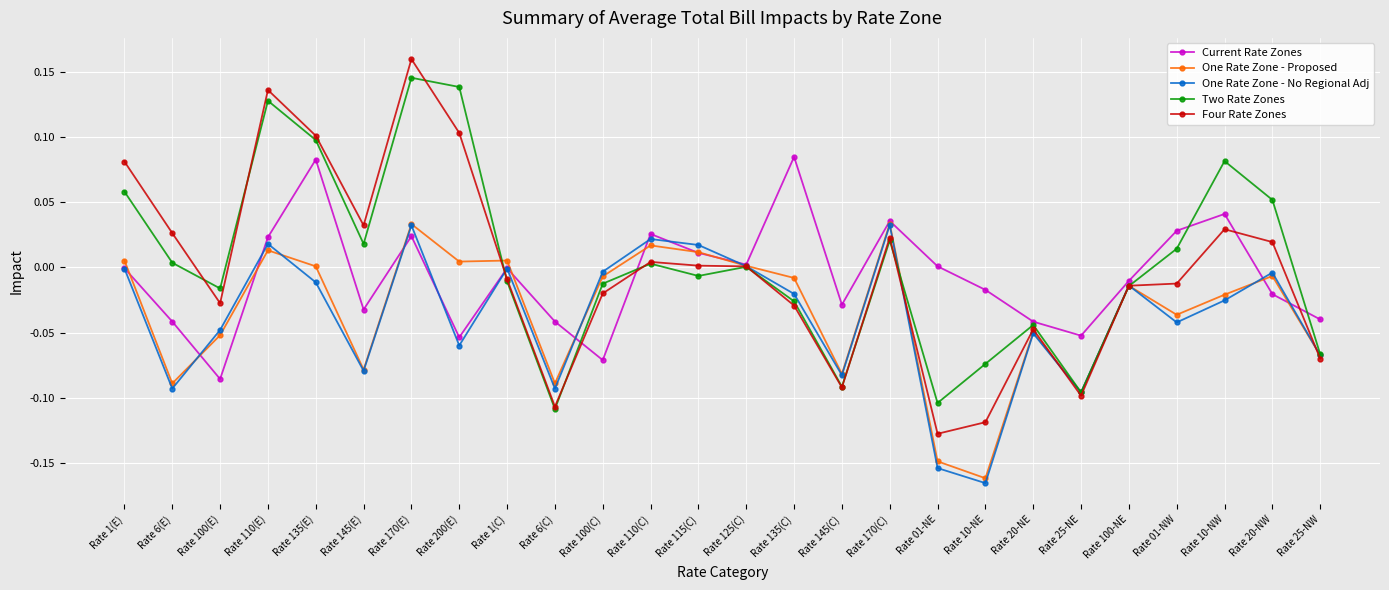

True or false: Four Rate Zones has a value of -0.0 at Rate 100(E).

True